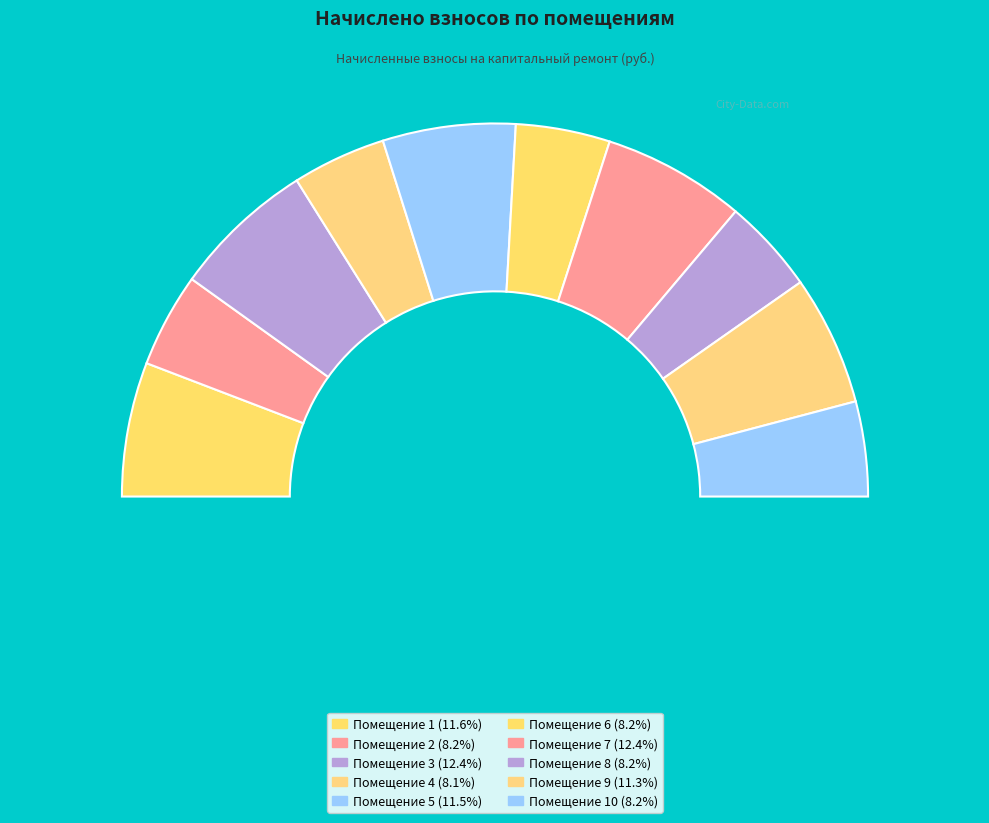

Count the number of slices in the pie.

10